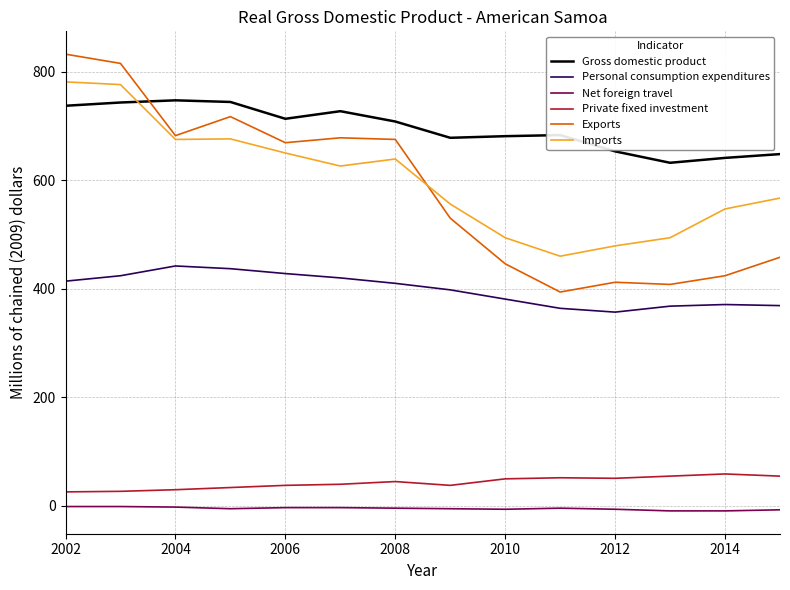

Which series has the widest spread of values?

Exports